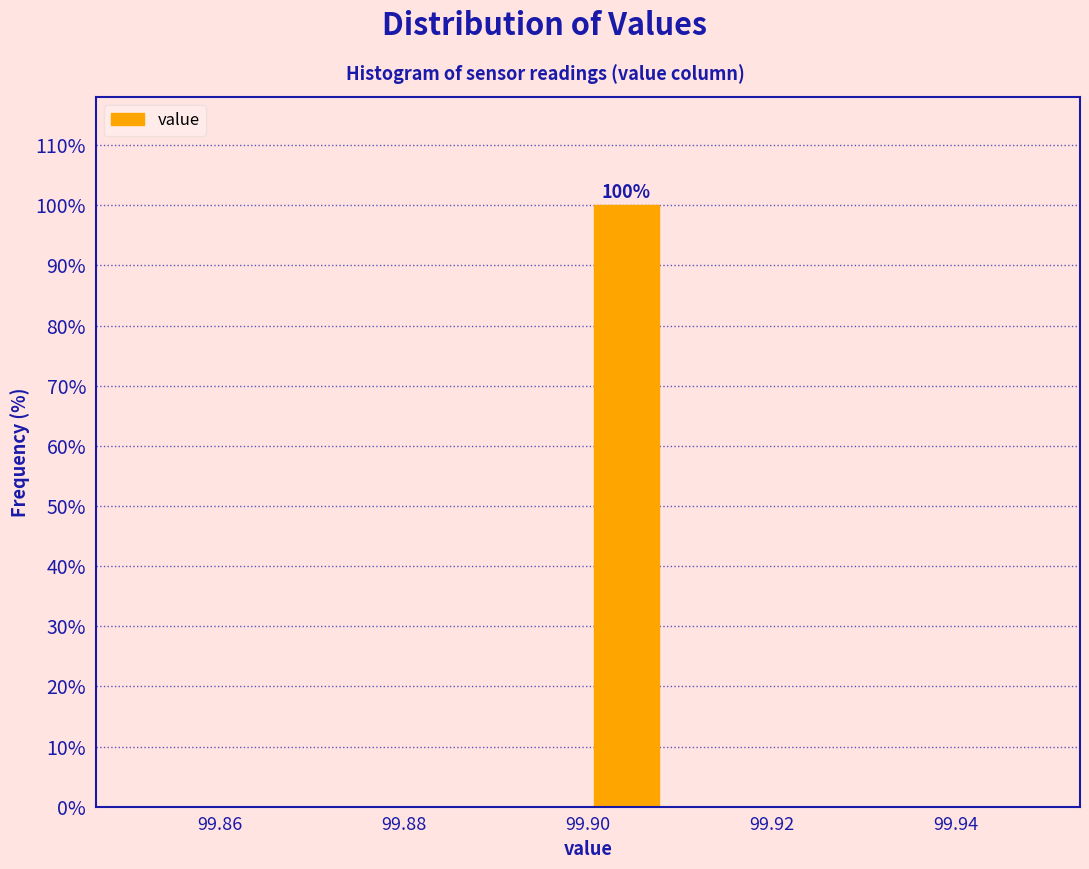

Over which range of the x-axis is the bar tallest?

99.900 to 99.908